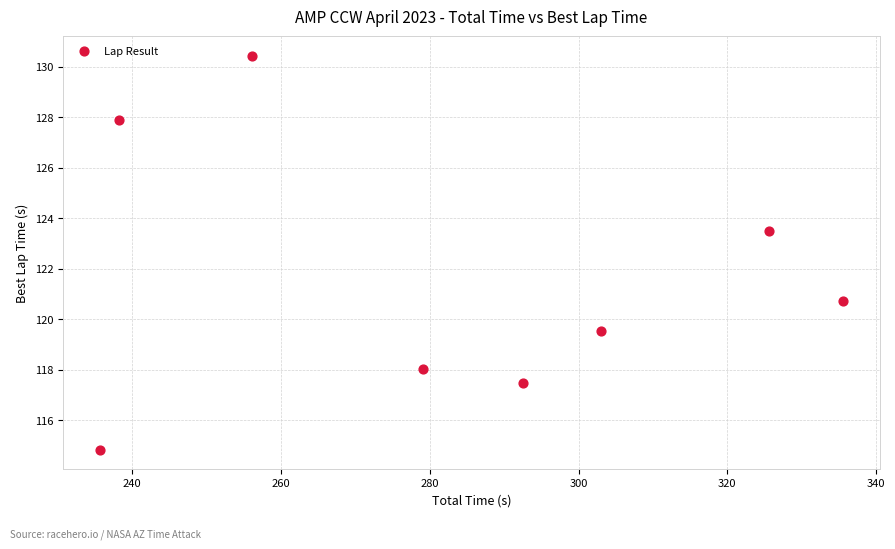

What Y value in the scatter plot is closest to 122?

120.7